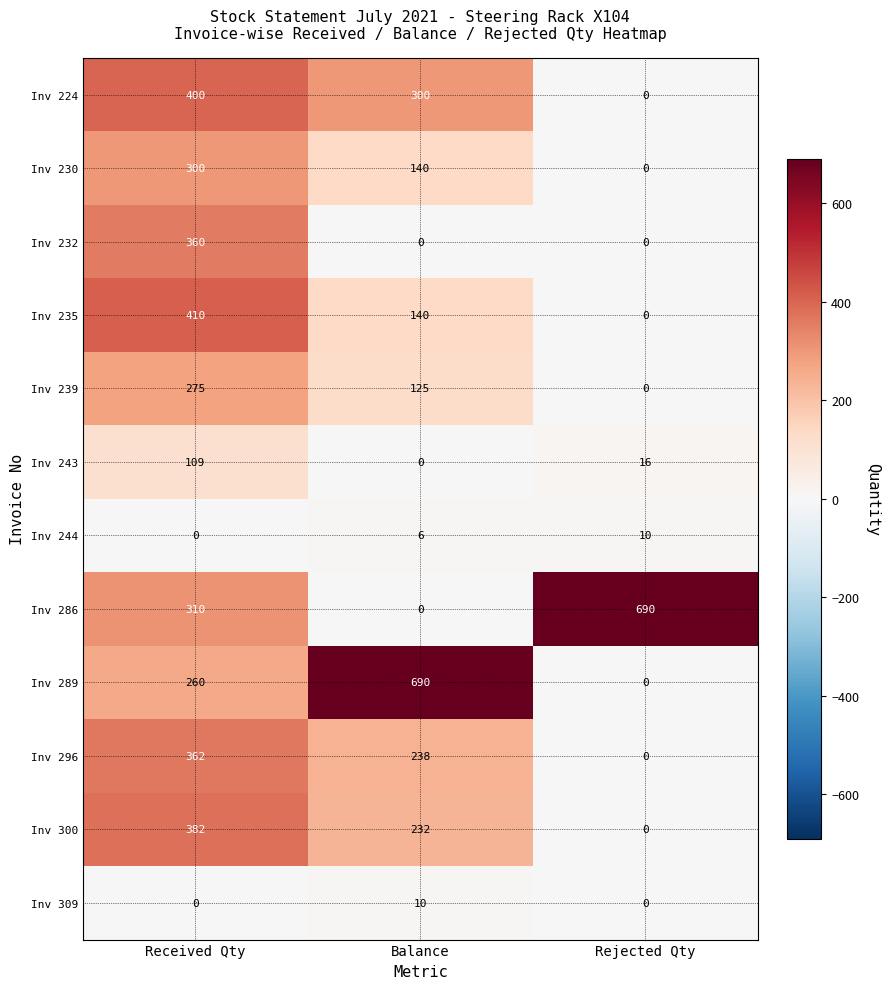

Is the value of Inv 296 at Balance greater than the value of Inv 243 at Rejected Qty?

Yes